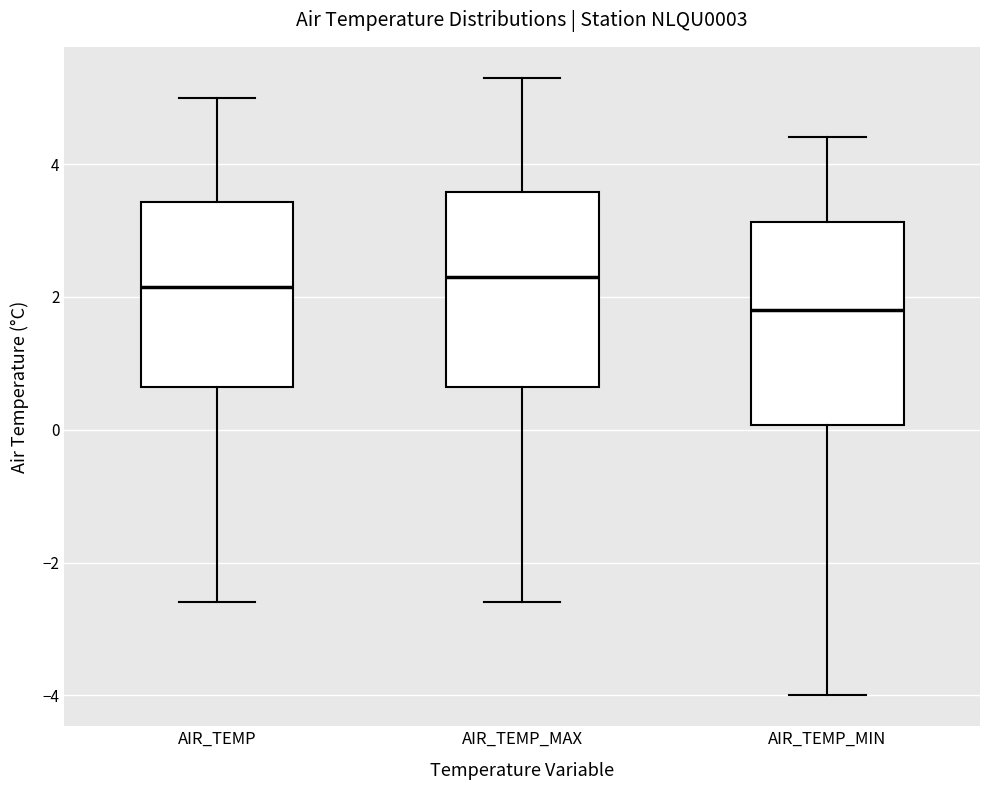

Reading left to right, transcribe this box plot: for each box, give where its median line is, the range the box spans, and where its two whiskers end, as read against the y-axis. The values are not printed on the chart, so give them approximately, as read against the axis.

AIR_TEMP: median 2.2, box 0.6 to 3.4, whiskers -2.6 to 5.0
AIR_TEMP_MAX: median 2.4, box 0.6 to 3.6, whiskers -2.6 to 5.4
AIR_TEMP_MIN: median 1.8, box 0.0 to 3.2, whiskers -4.0 to 4.4